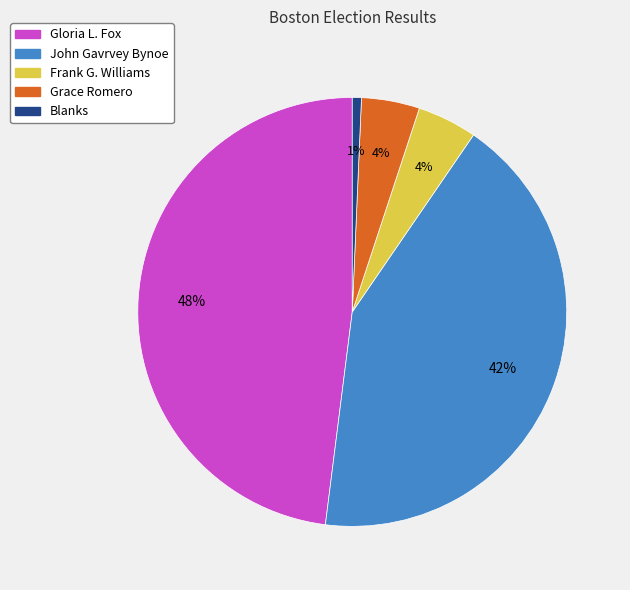

True or false: Frank G. Williams accounts for 15% of the total.

False